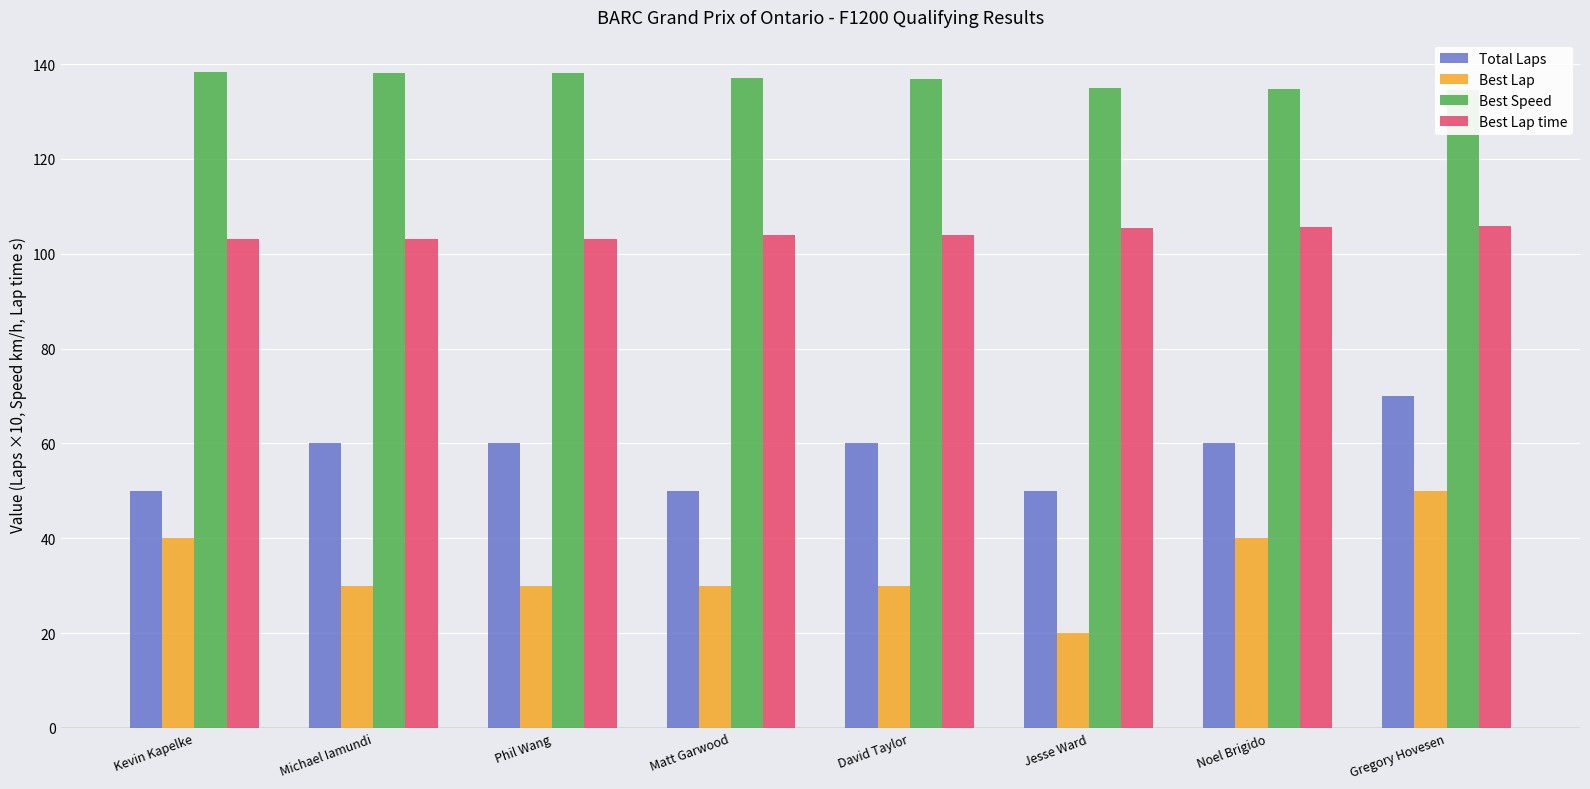

Where does the Best Speed series first go above 137?

Kevin Kapelke